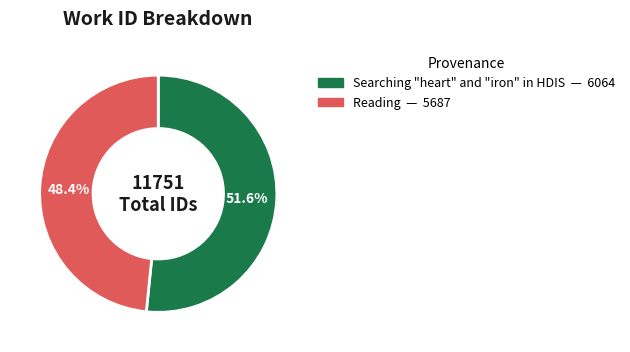

Does any single category account for the majority?

Yes